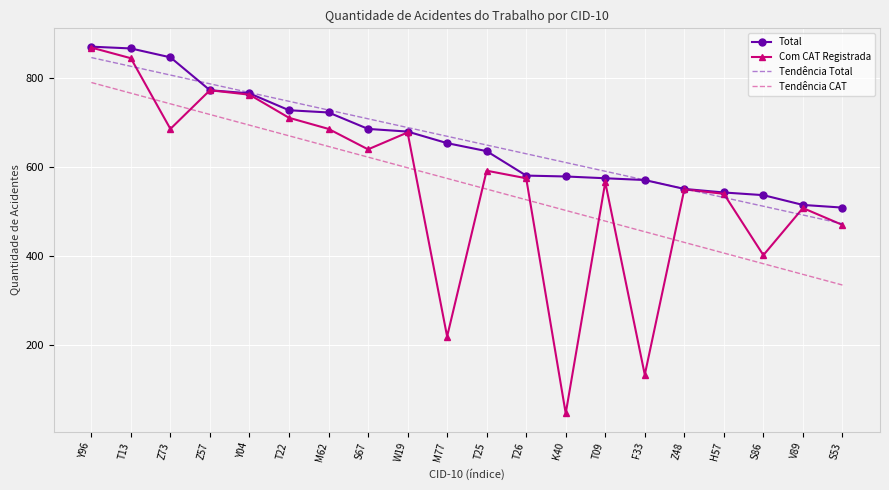

What value does the Total series have at T13?

866.0